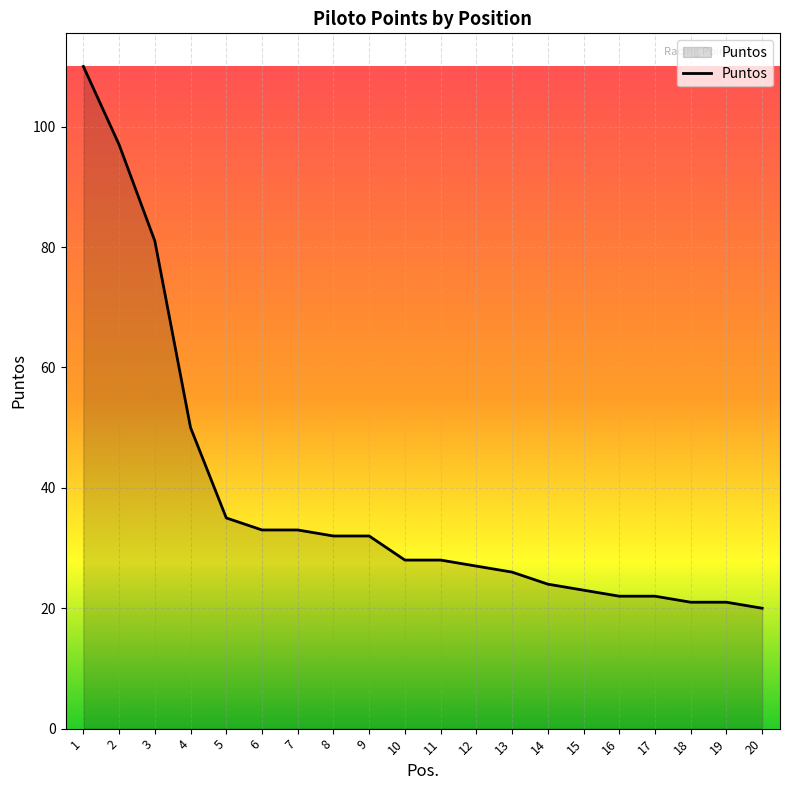

What is the difference between the maximum and minimum values?

90